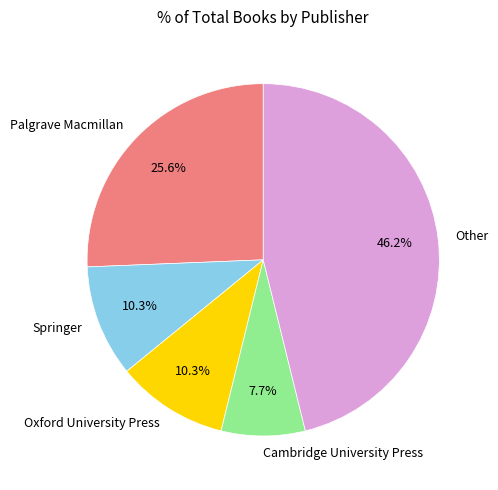

True or false: Palgrave Macmillan accounts for 12% of the total.

False